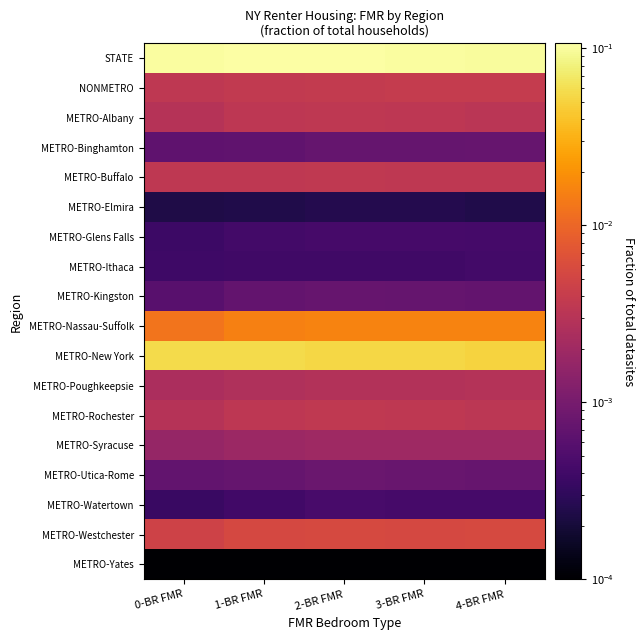

Which label corresponds to the largest value in the chart?

1-BR FMR